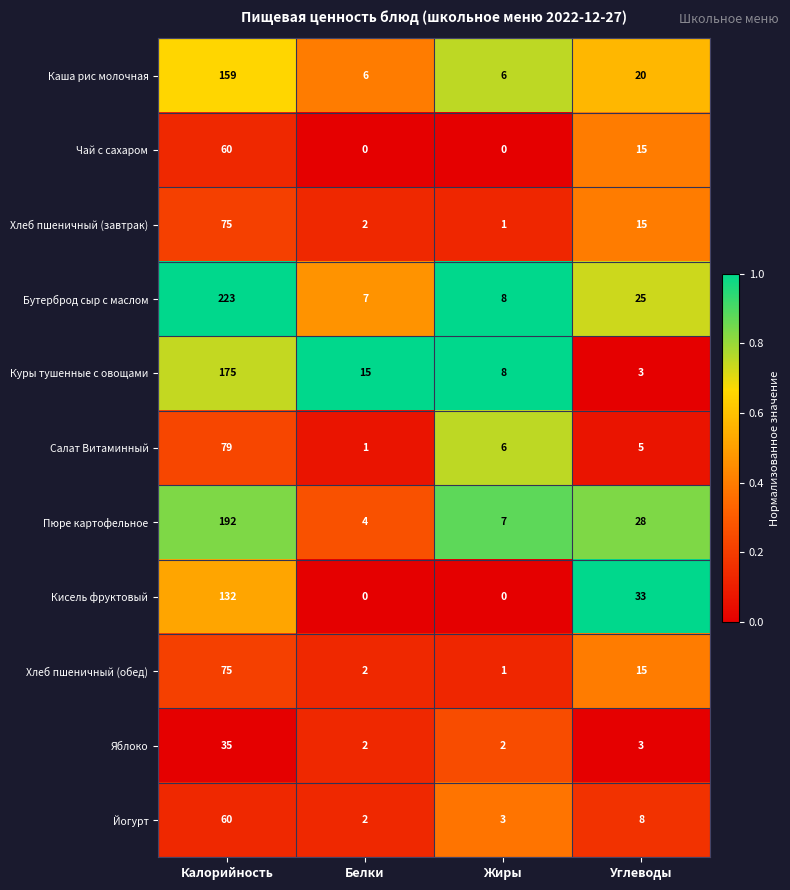

Is it true that Бутерброд сыр с маслом equals 42 at Углеводы?

False